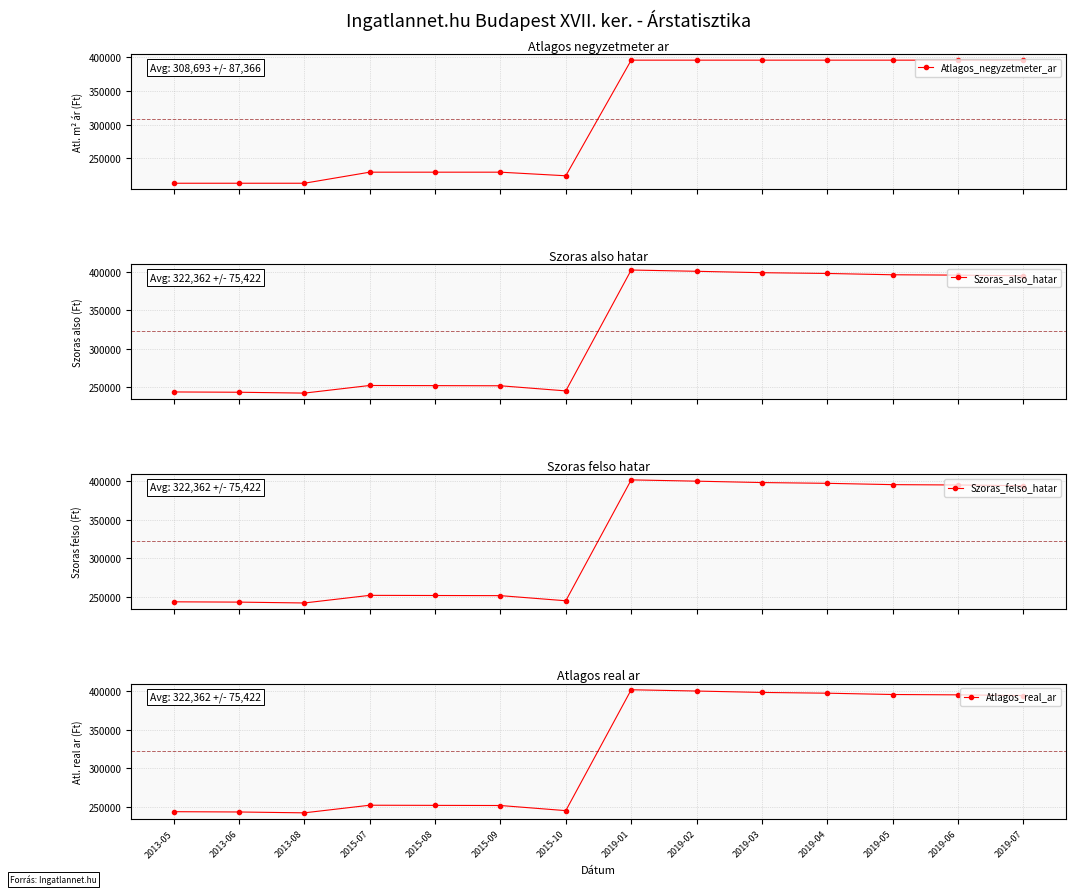

Where does the Atlagos_real_ar series first go above 394464?

2019-01